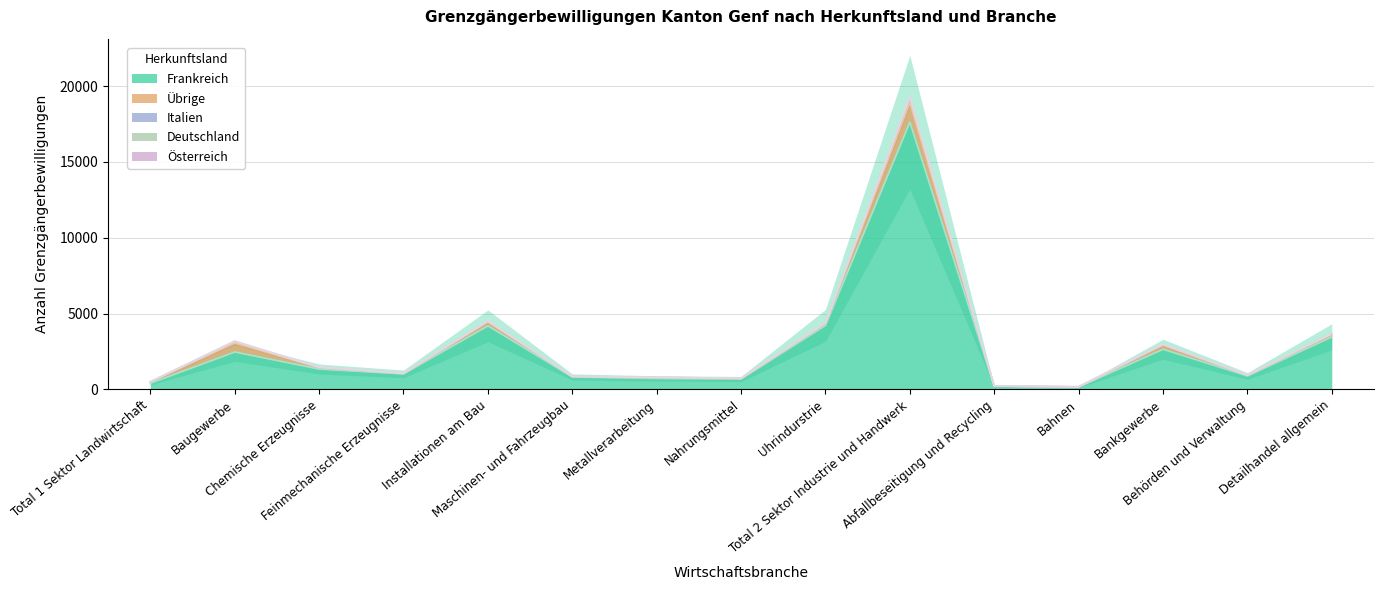

What is the maximum value for Übrige?

1303